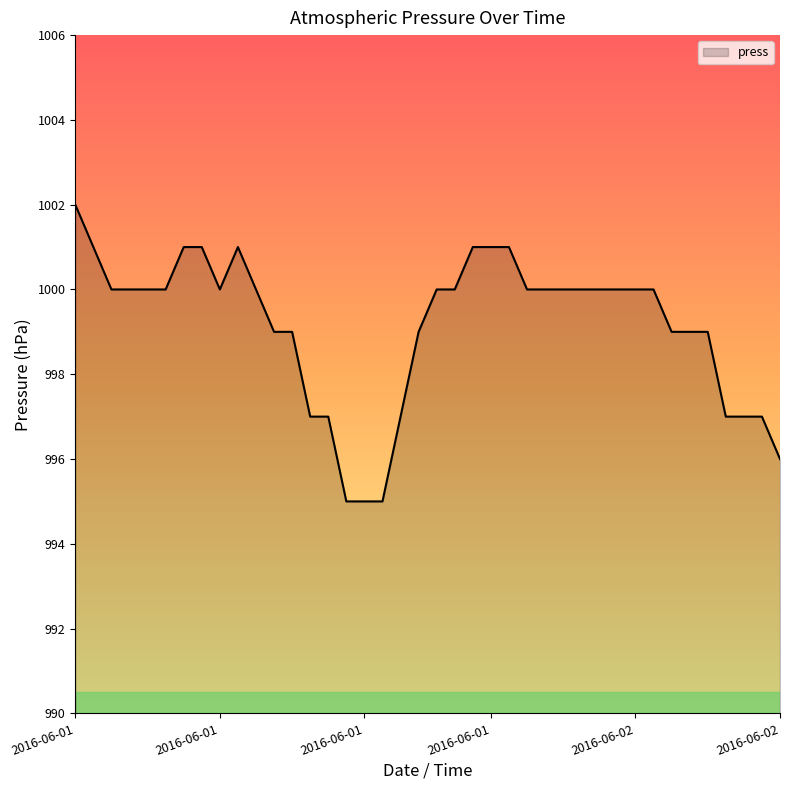

What is the minimum value shown in the chart?

995